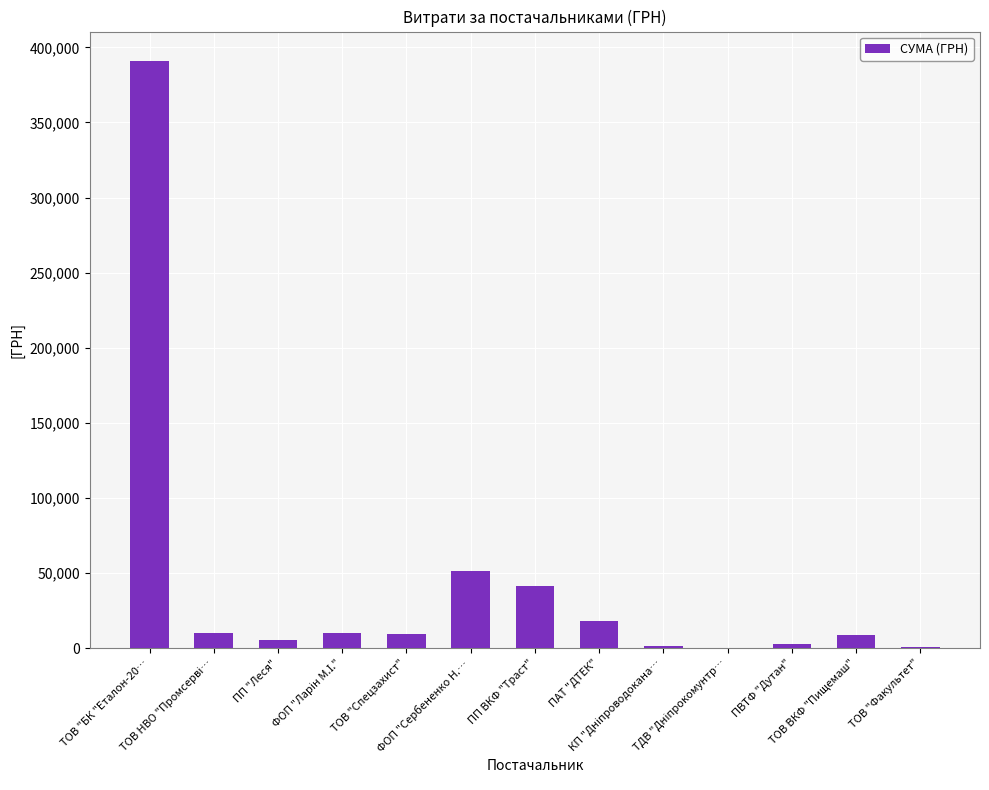

What is the maximum value shown in the chart?

390980.5